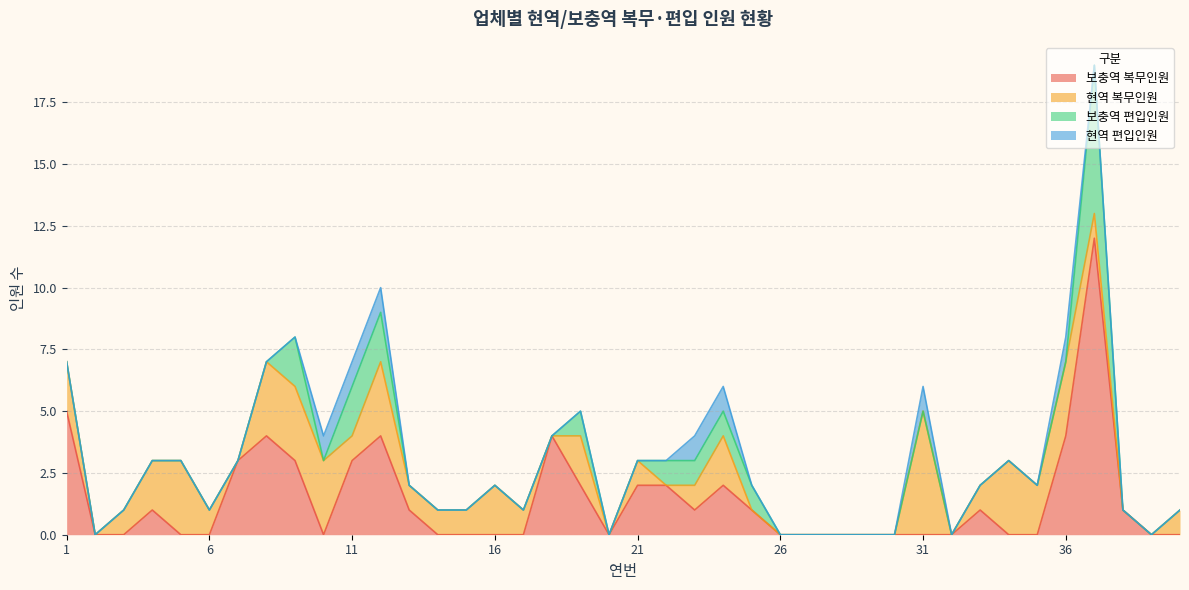

How many data points does each series have?

40